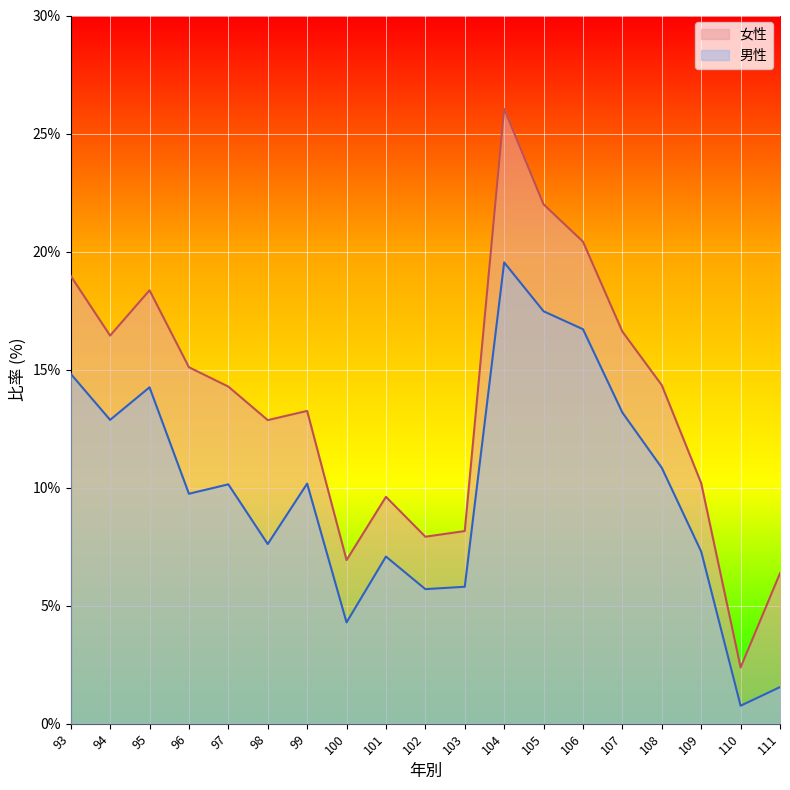

What is the lowest value of the 男性 series?

0.8